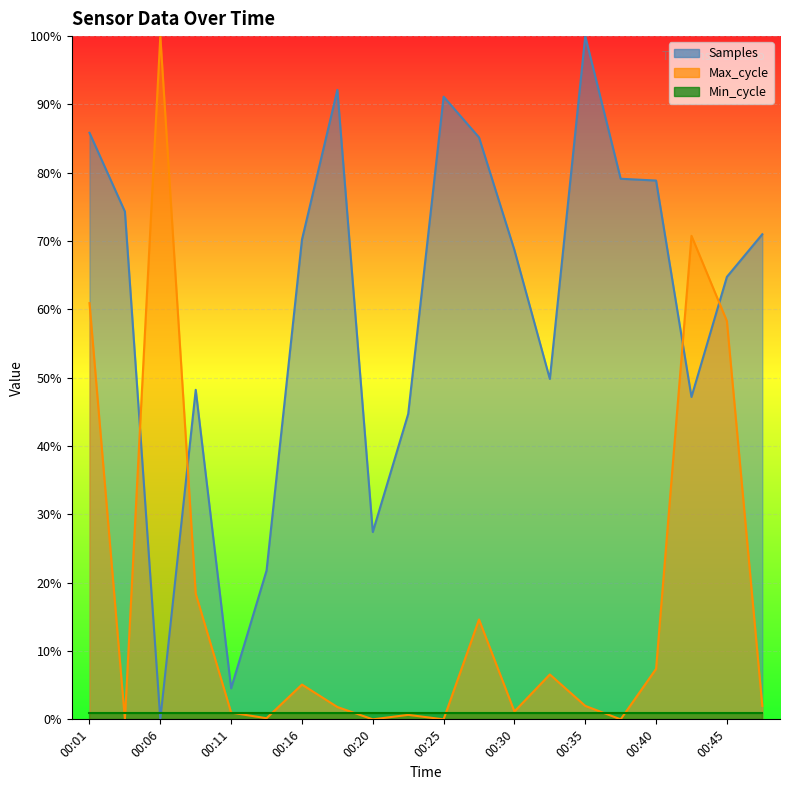

What is the value of the Max_cycle point at the 7th from the left?

0.1